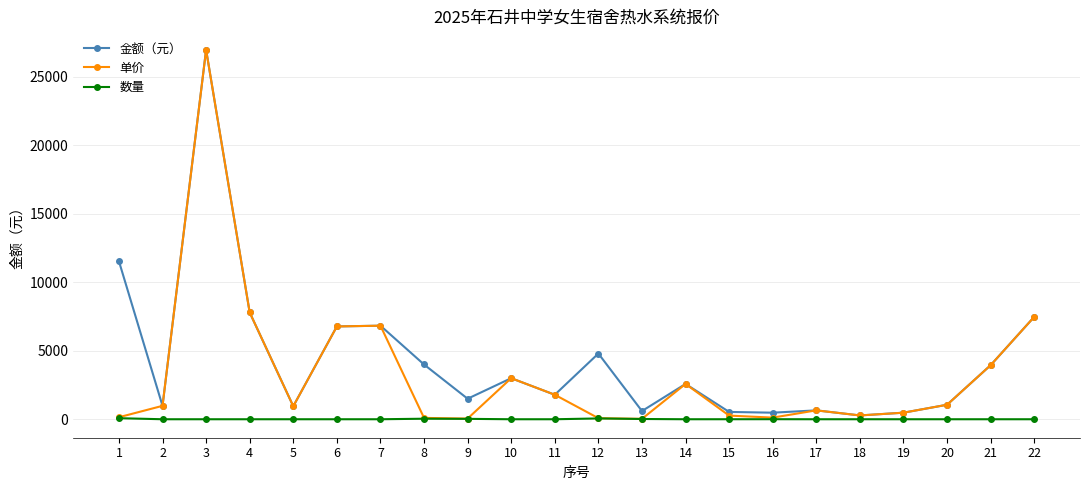

At which category is the sum across all series the highest?

3